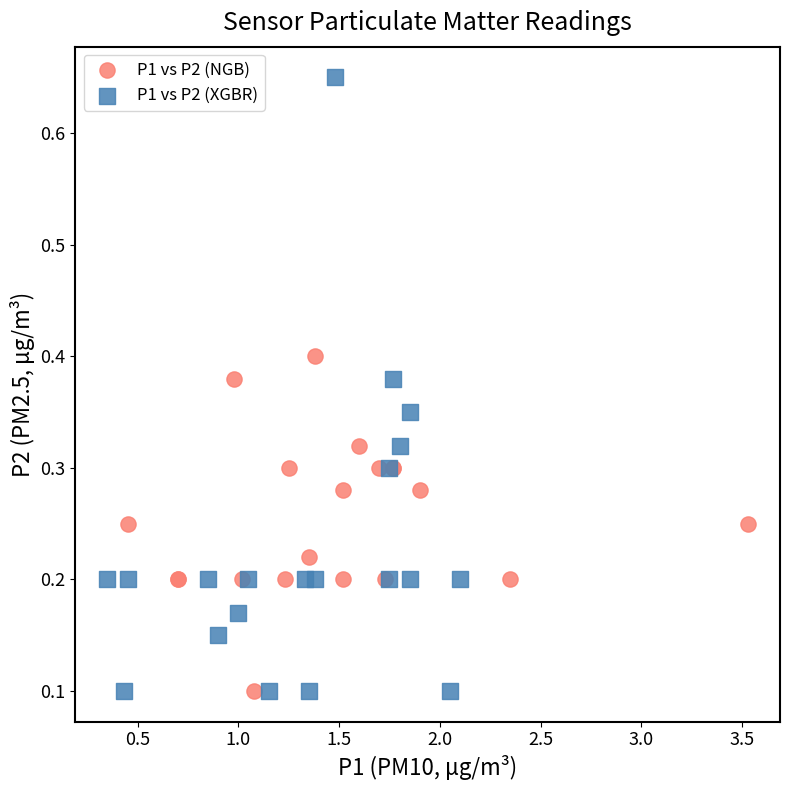

Which series has the largest Y range (max minus min)?

P1 vs P2 (XGBR)